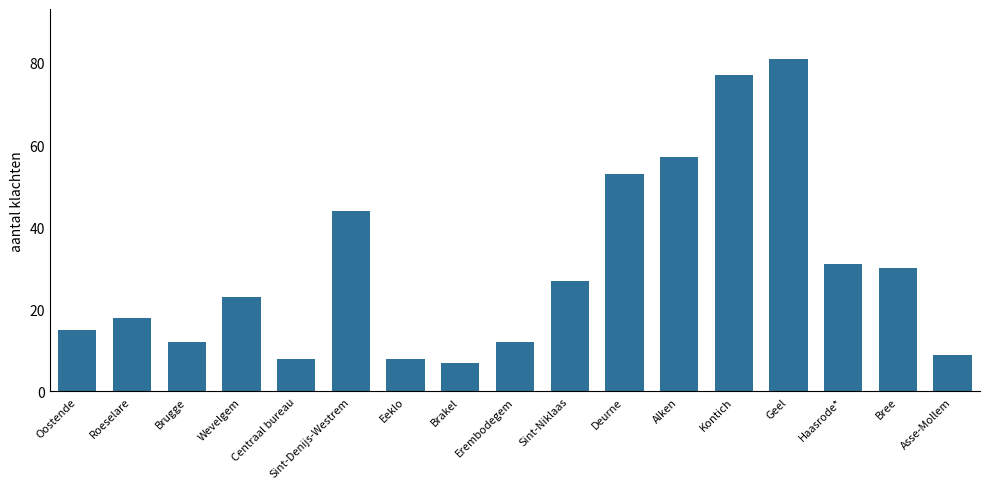

What is the change in value from Roeselare to Sint-Denijs-Westrem?

+26